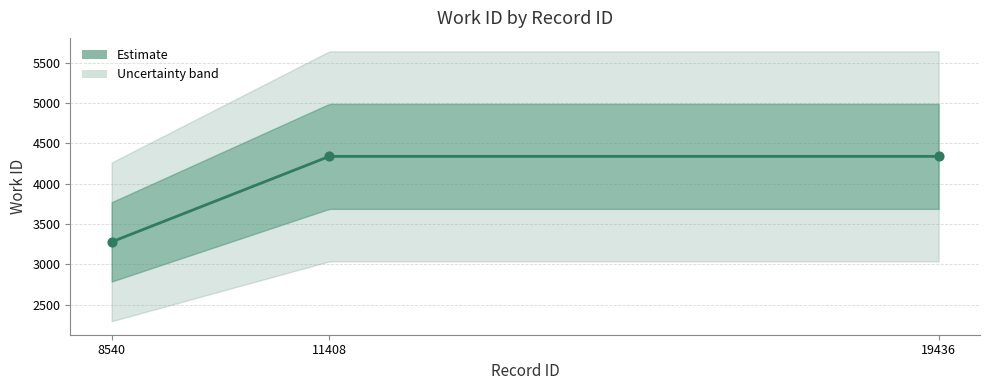

Which has a higher value, 8540 or 11408?

11408